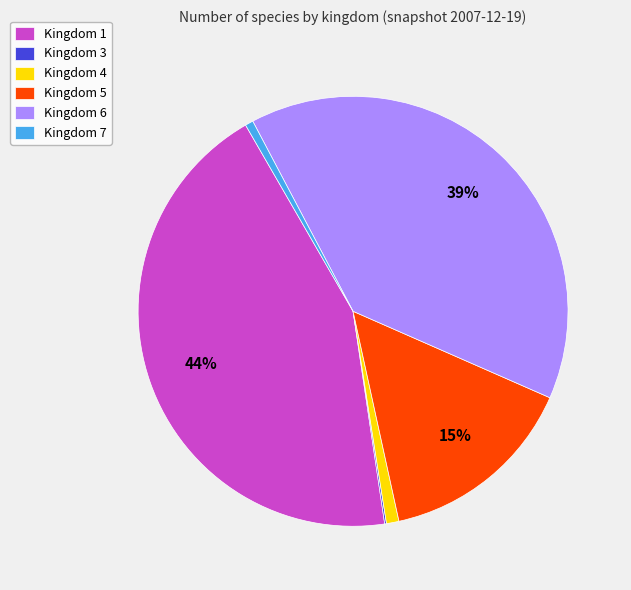

Approximately how many times larger is the value at Kingdom 1 compared to Kingdom 5?

2.9